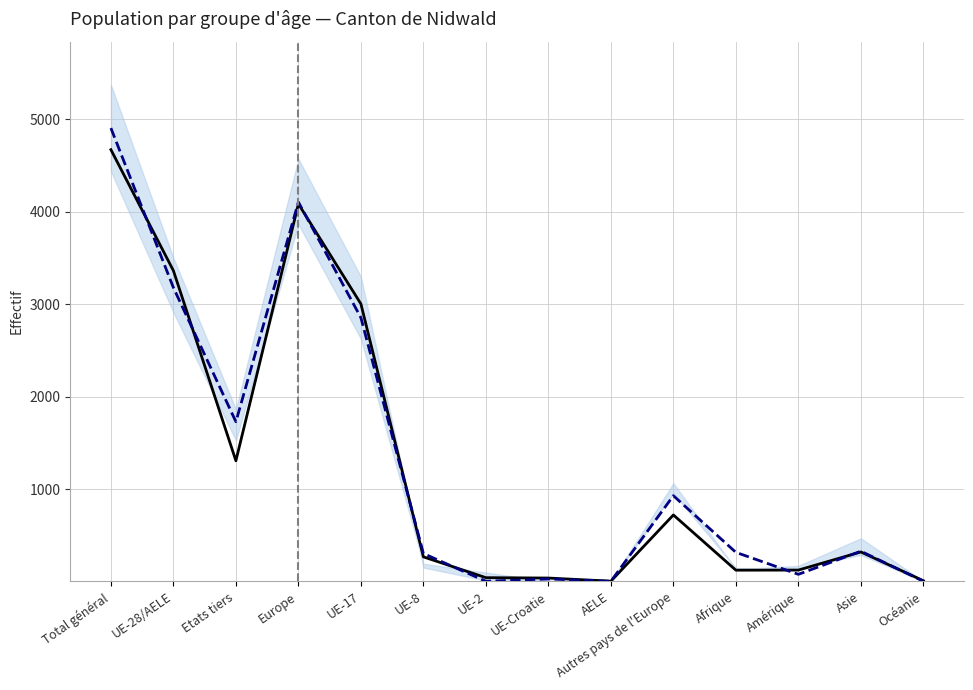

Reading left to right, transcribe all the data shown in this chart.

Observed: 4671.0	3363.0	1308.0	4085.0	3004.0	269.0	44.0	40.0	6.0	722.0	125.0	126.0	322.0	11.0
Forecast: 4904.6	3179.7	1729.9	4104.6	2854.8	305.1	5.1	30.1	5.1	930.0	317.6	80.1	330.1	5.1